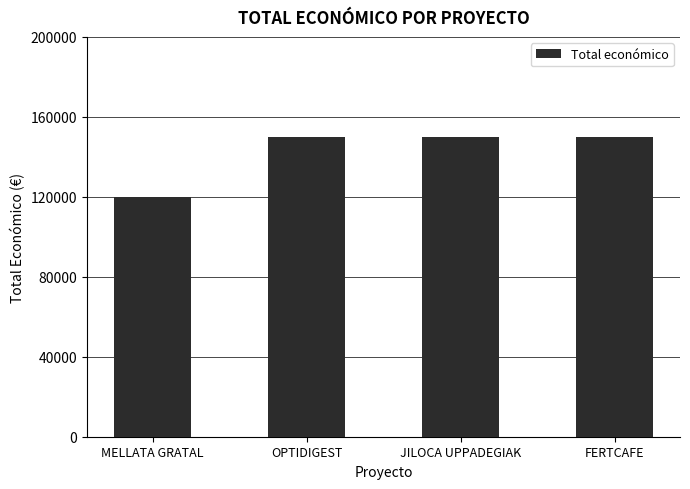

How many data points does each series have?

4